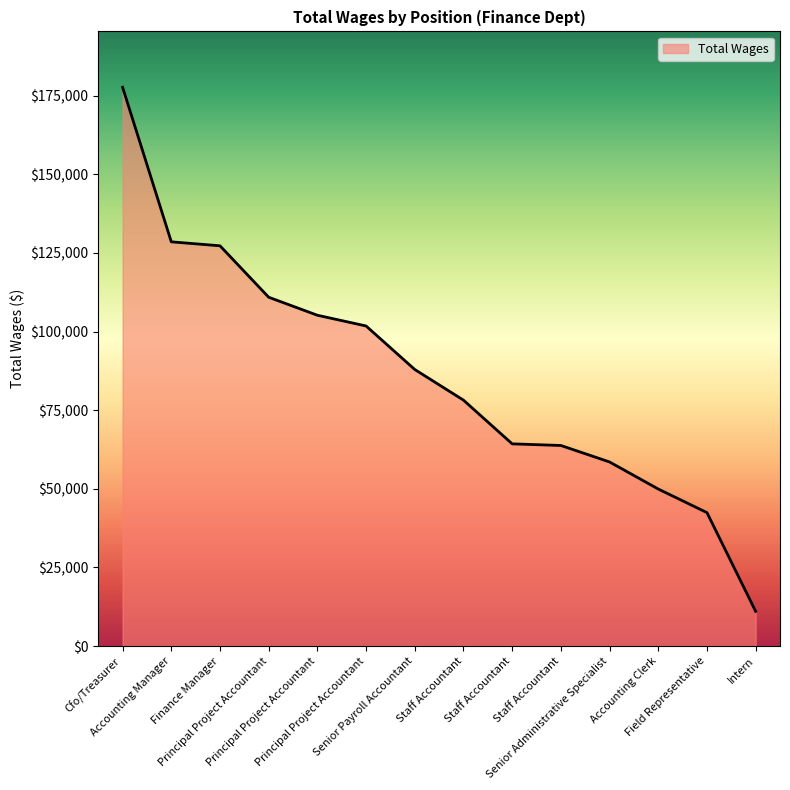

How many values are below 87932?

7